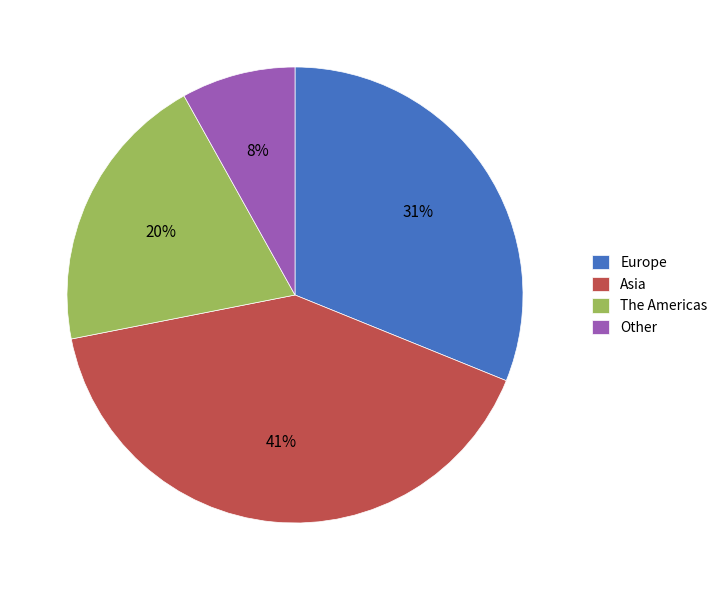

Do Europe and The Americas together represent more than half of the pie?

Yes